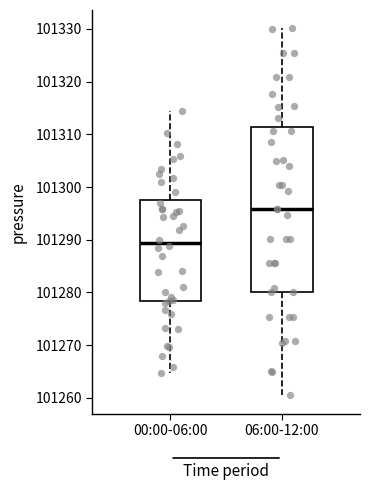

Which box is the tallest, from its lower edge to its upper edge?

06:00-12:00